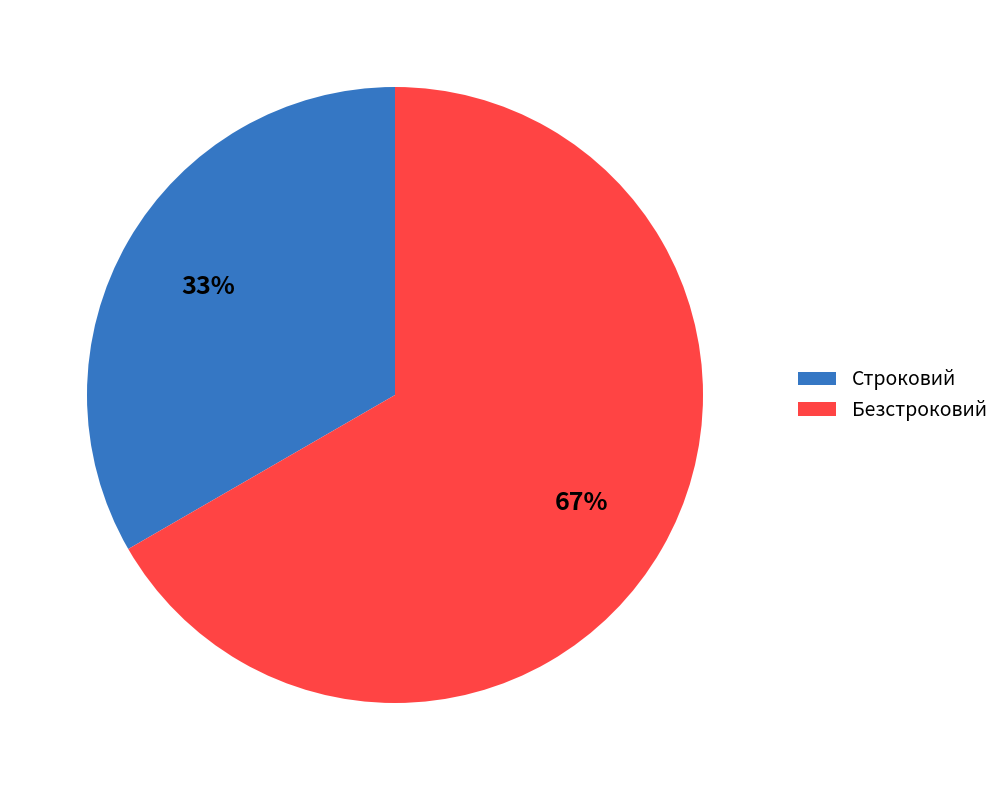

The Безстроковий slice represents 80% of the pie. True or false?

False